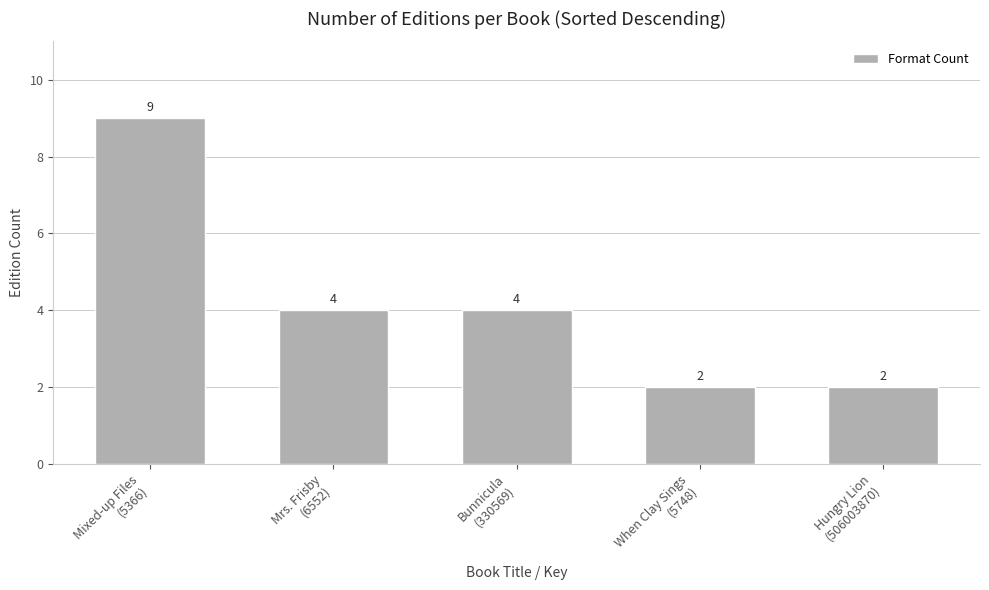

Does the chart contain stacked bars?

No